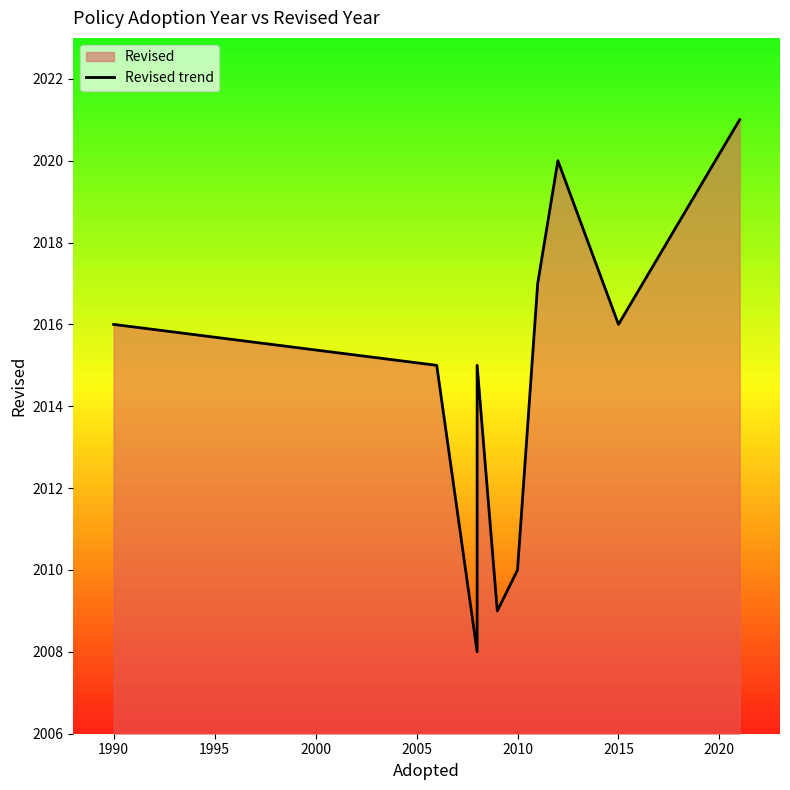

What is the minimum value shown in the chart?

2008